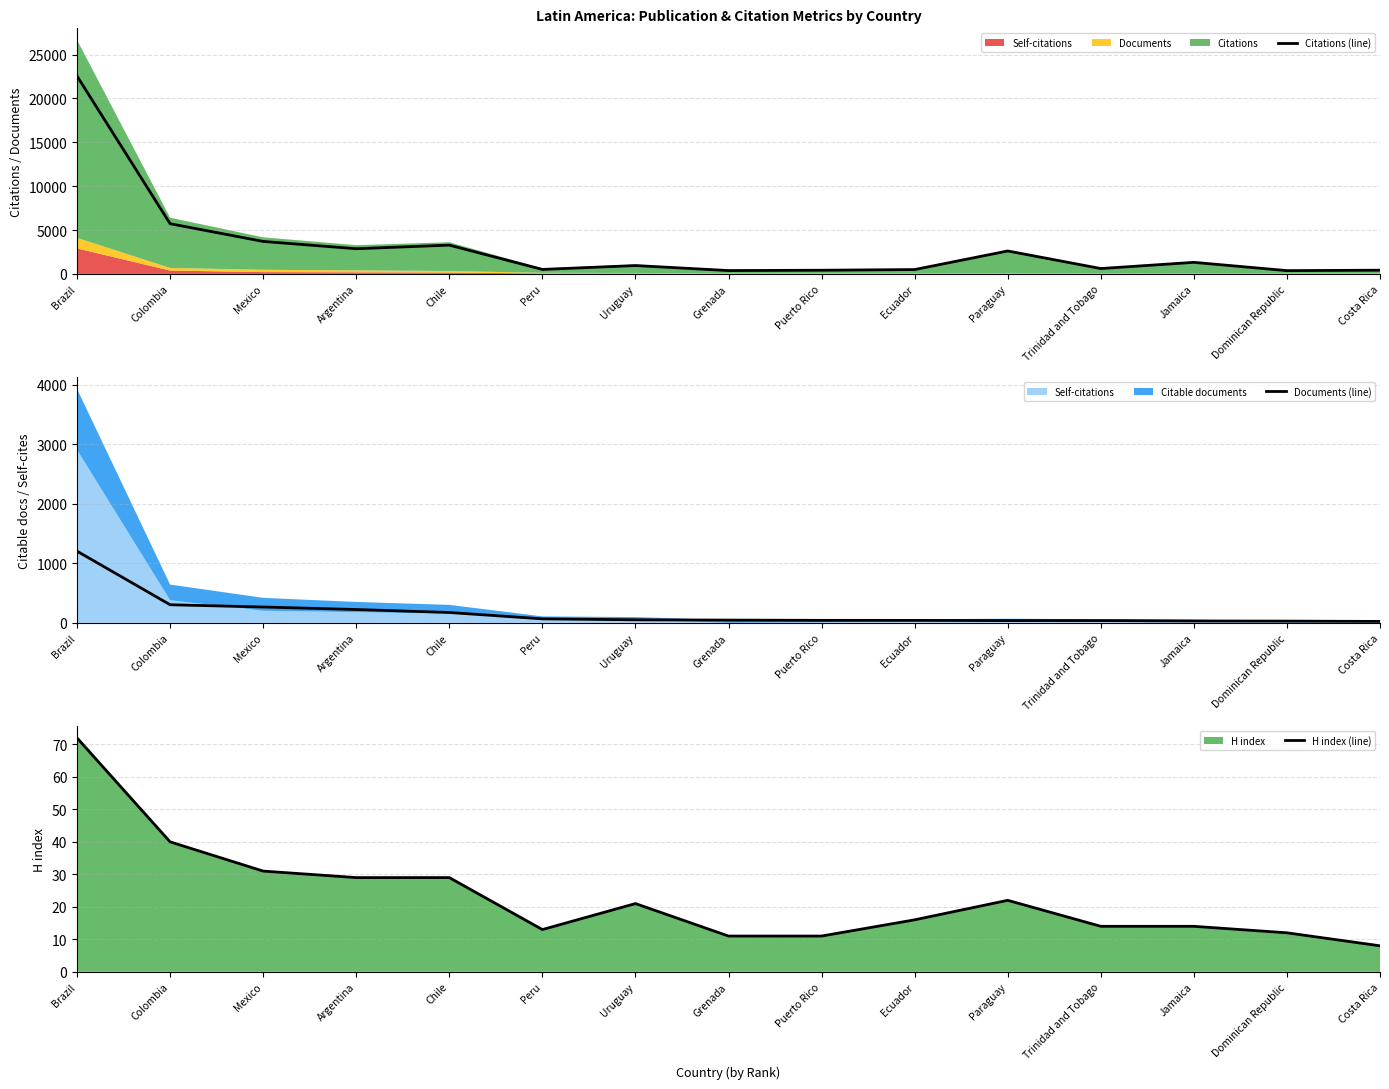

Which label corresponds to the smallest value in the chart?

Costa Rica